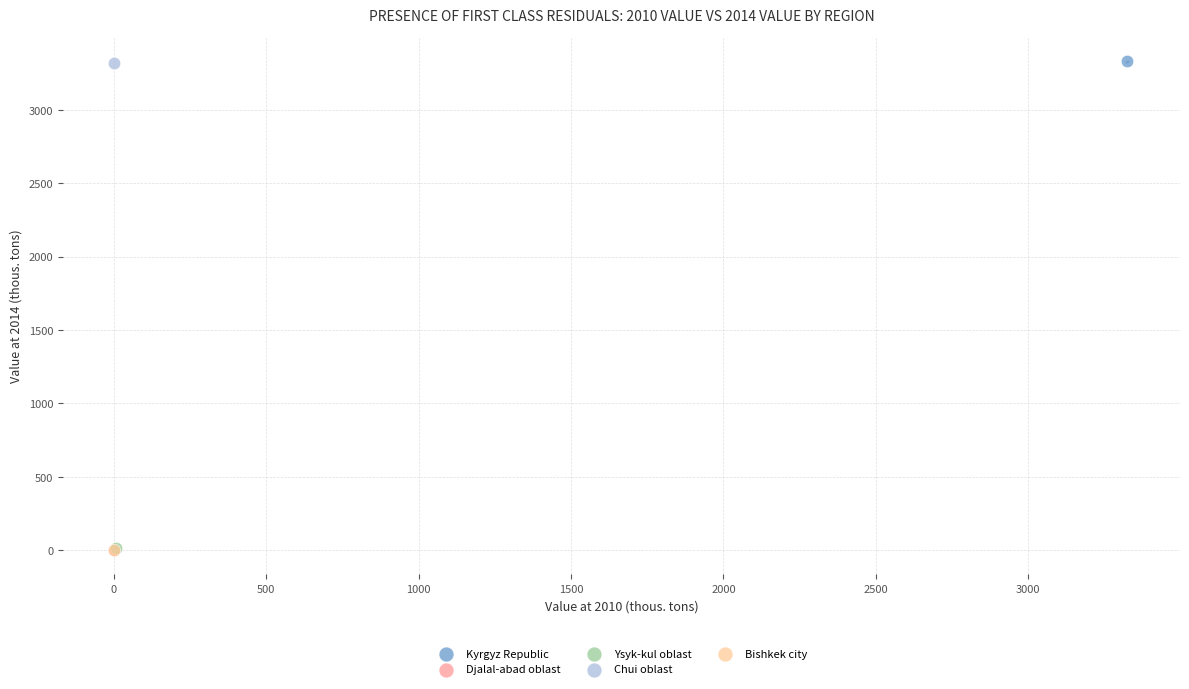

What are all the series names shown in the legend?

Kyrgyz Republic, Djalal-abad oblast, Ysyk-kul oblast, Chui oblast, Bishkek city